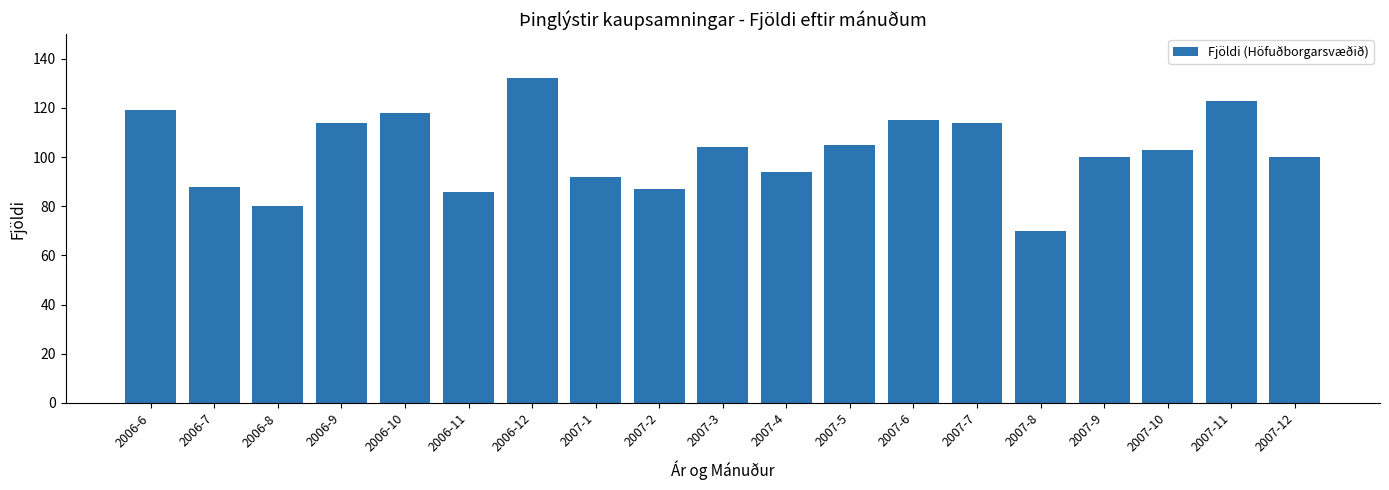

Read the value at 2006-11.

86